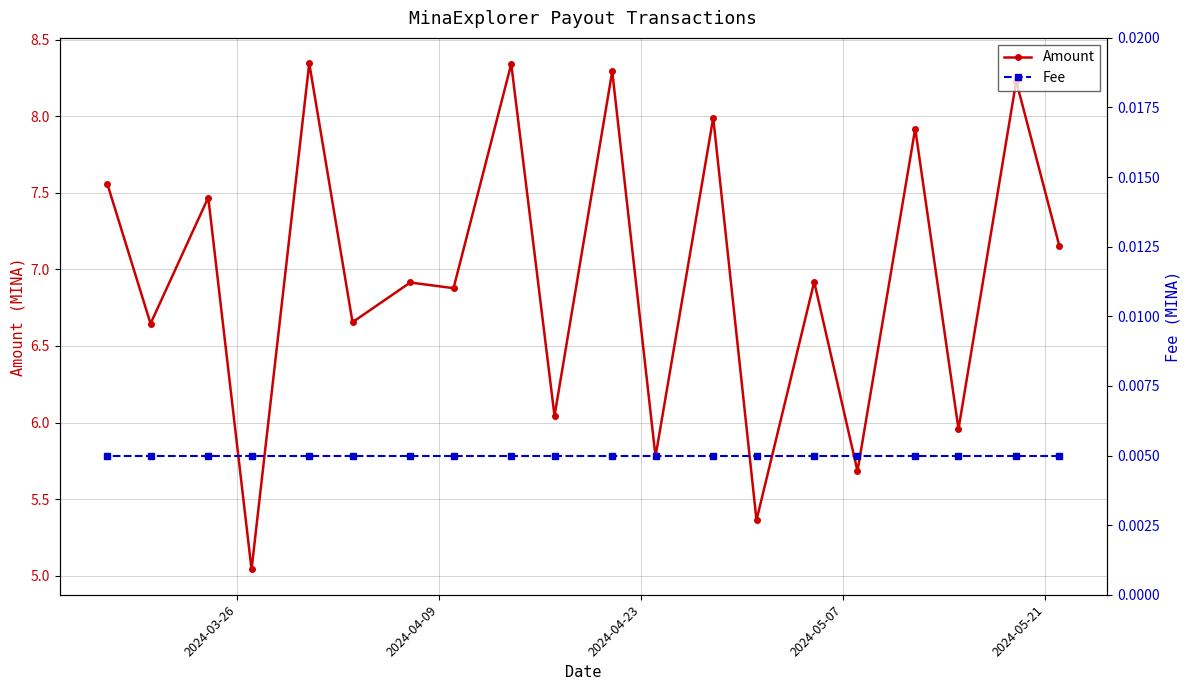

How many values in the Amount series exceed 6?

15